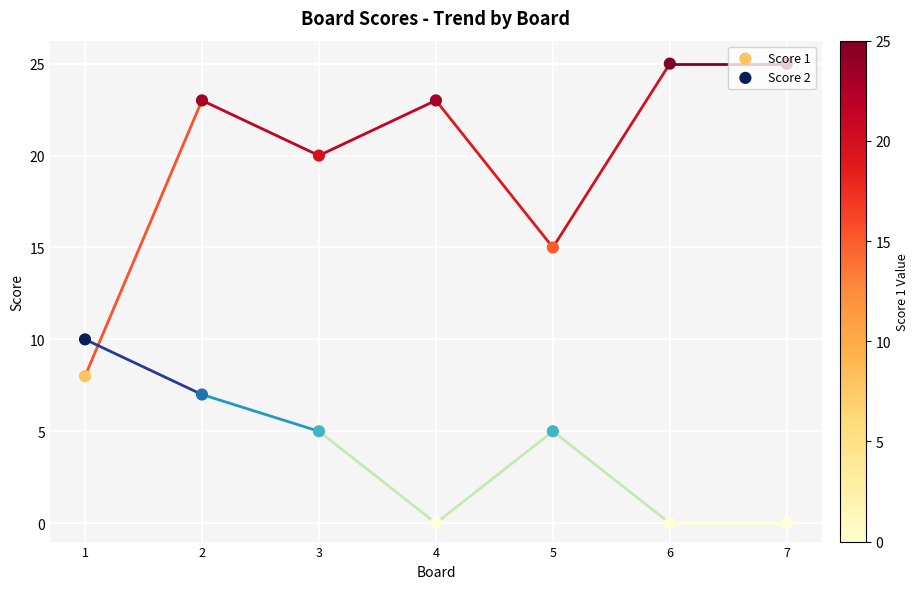

Which series reaches the maximum Y coordinate?

Score 1